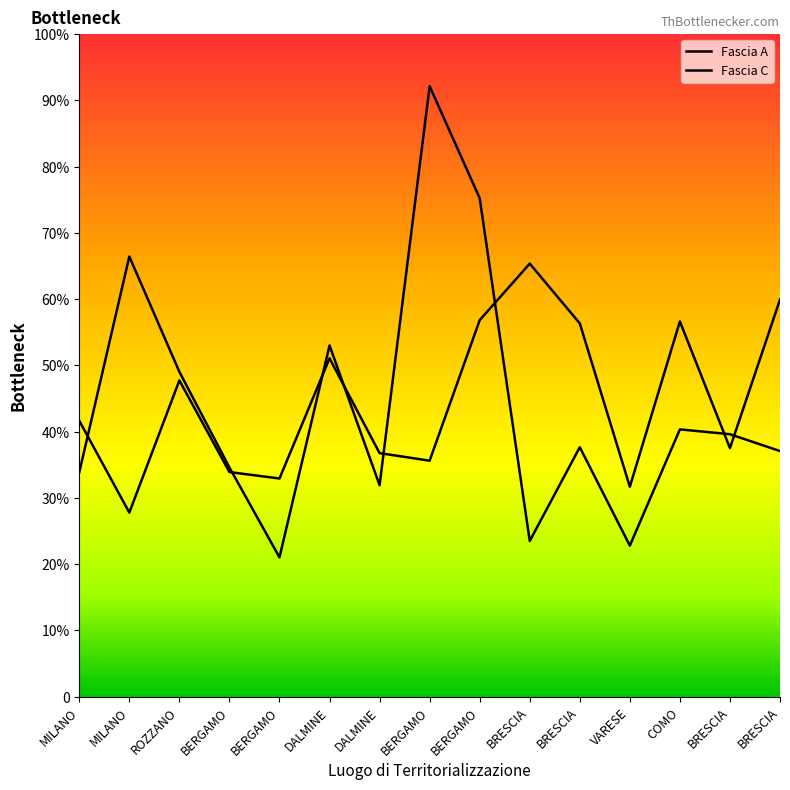

Which category has the highest value in the Fascia C series?

BERGAMO